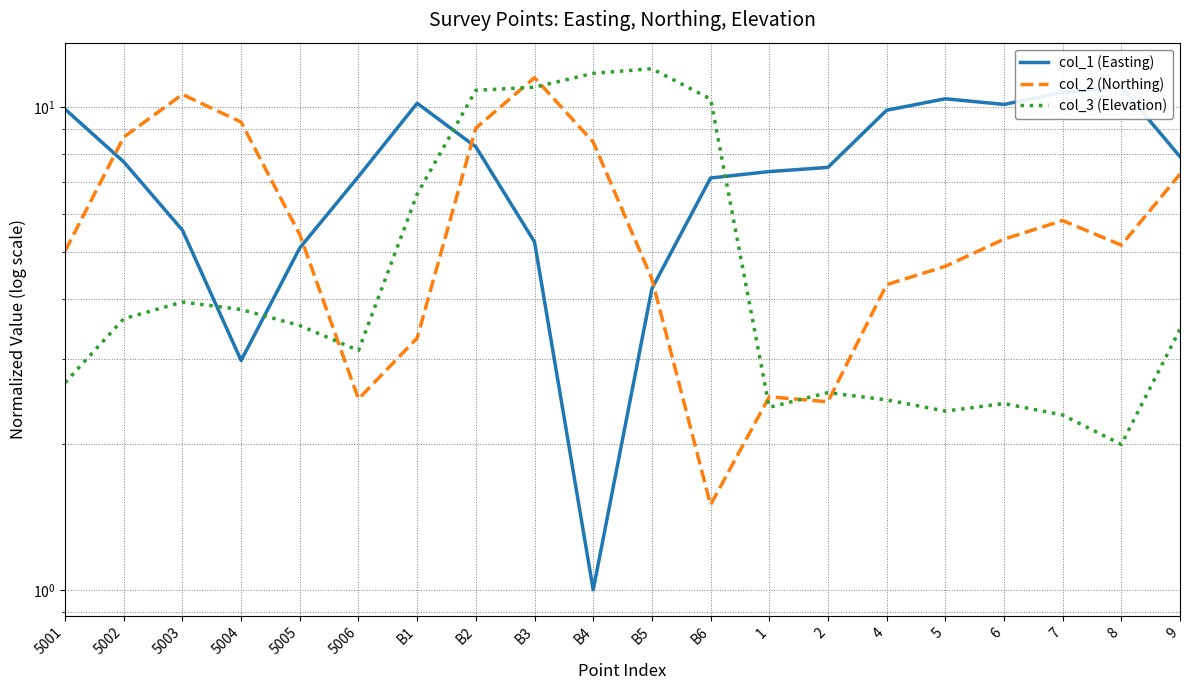

What is the spread (max minus min) of values at B4?

10.7